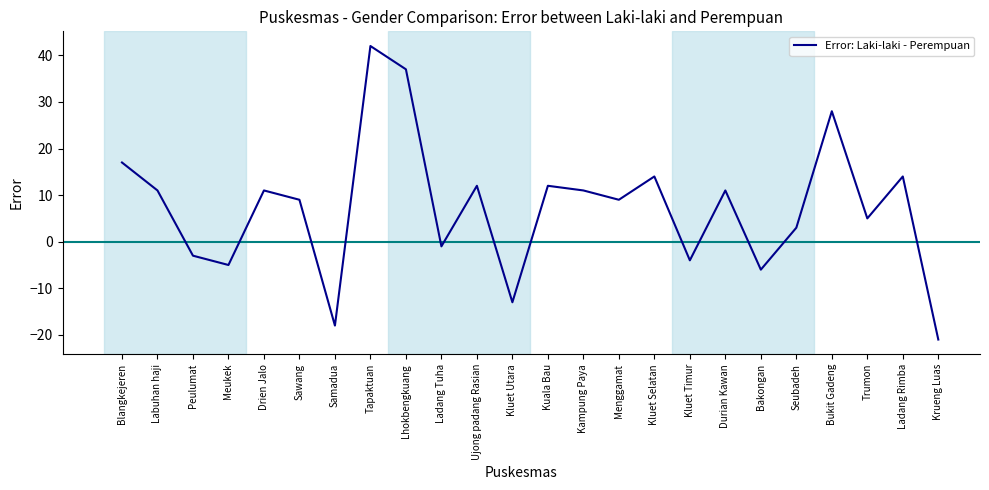

Reading right to left, transcribe all the data shown in this chart.

-21	14	5	28	3	-6	11	-4	14	9	11	12	-13	12	-1	37	42	-18	9	11	-5	-3	11	17